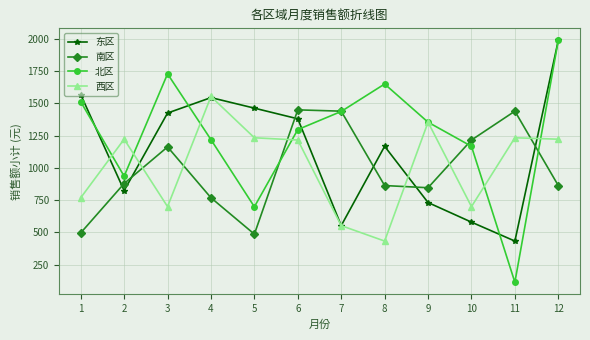

How many values in the 北区 series are below 1353?

6